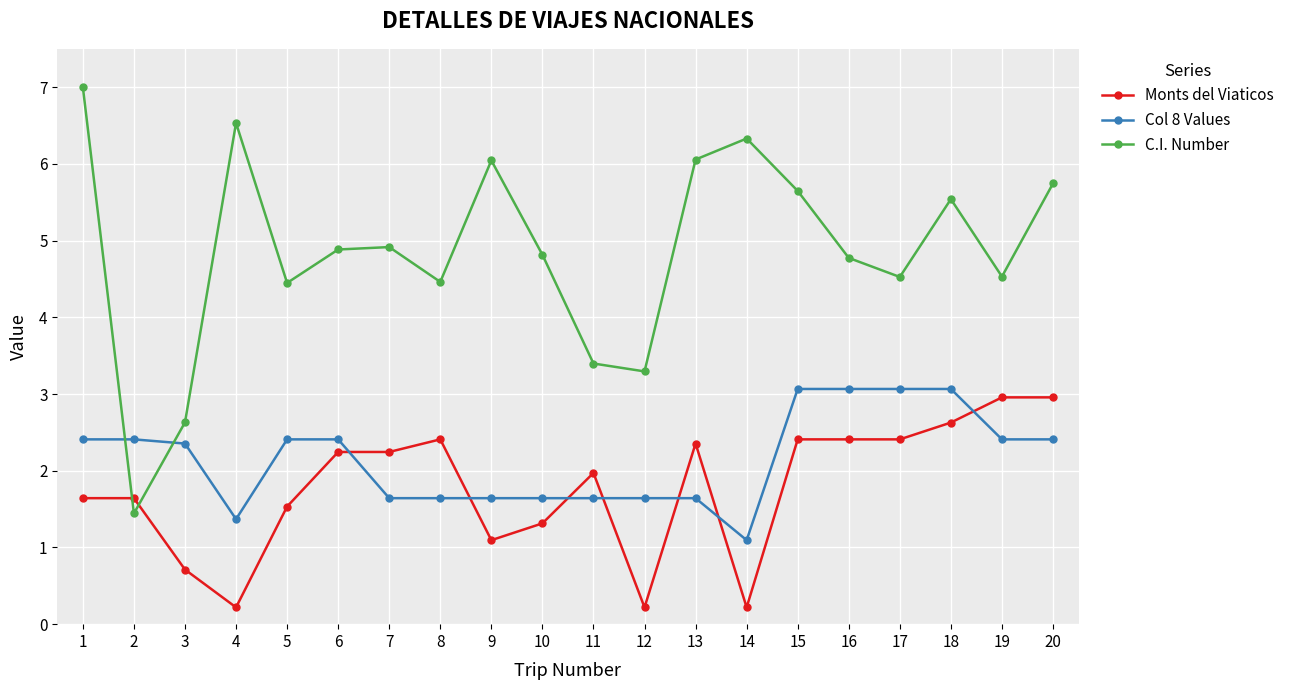

How many data points does each series have?

20